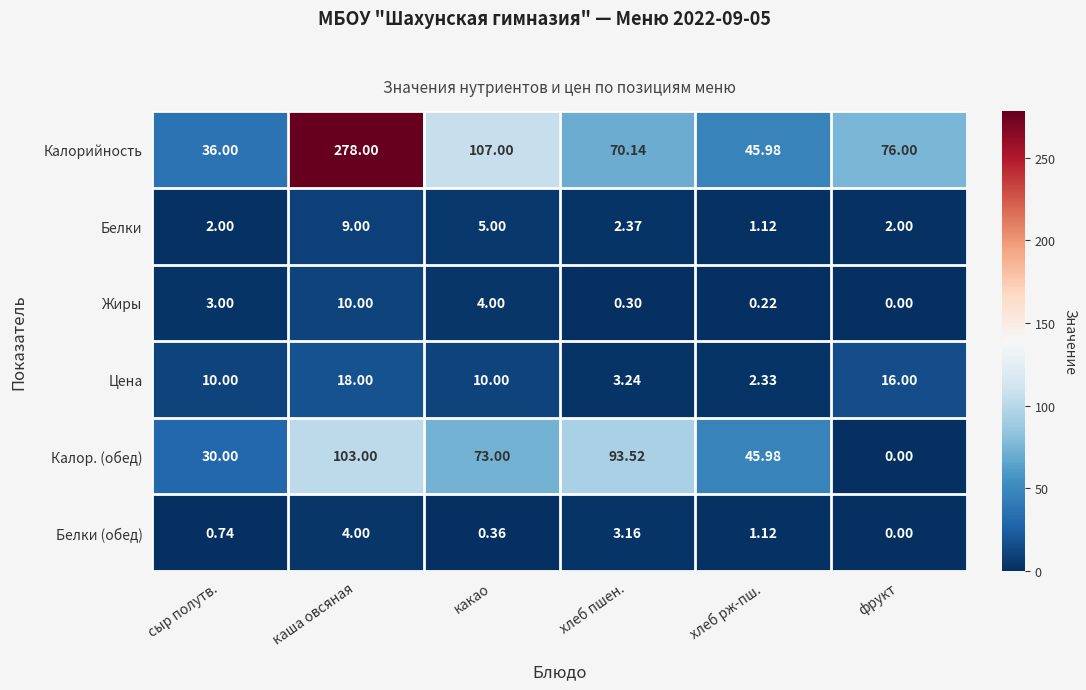

Which series changed the most between хлеб пшен. and хлеб рж-пш.?

Калор. (обед)